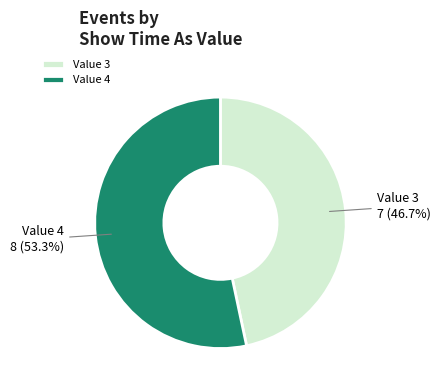

Which slice is the largest?

Value 4